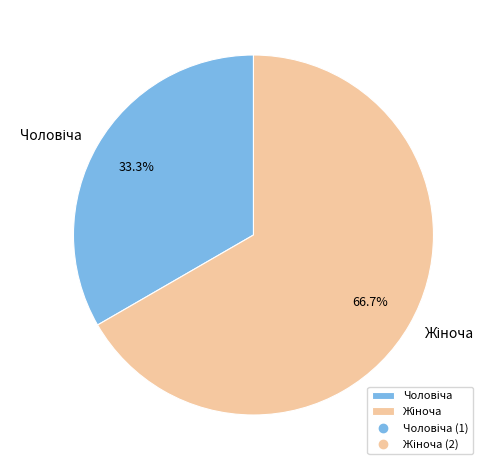

Does any single category account for the majority?

Yes